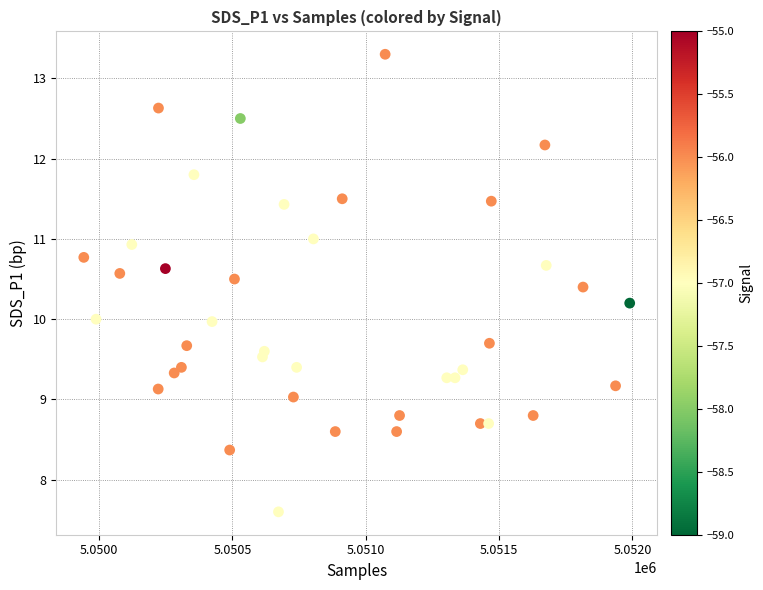

Count the number of points in this scatter plot.

40